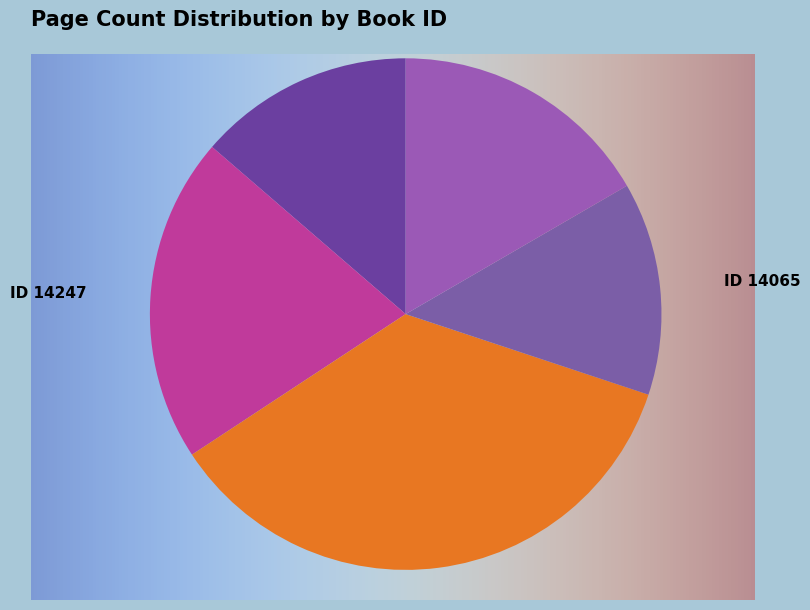

How many segments does this pie chart have?

5